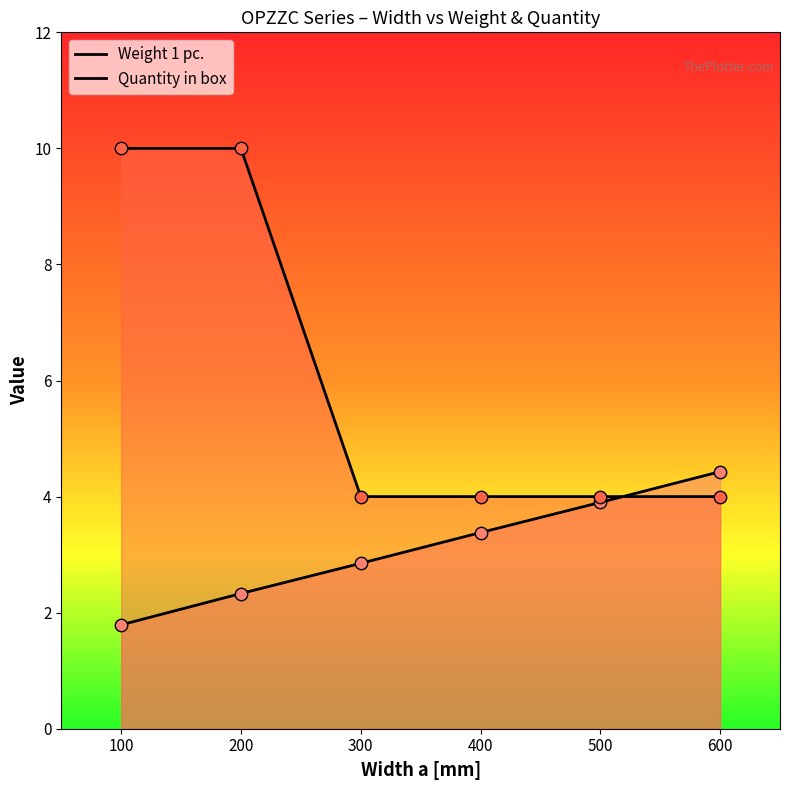

Which series has the largest total across all categories?

Quantity in box